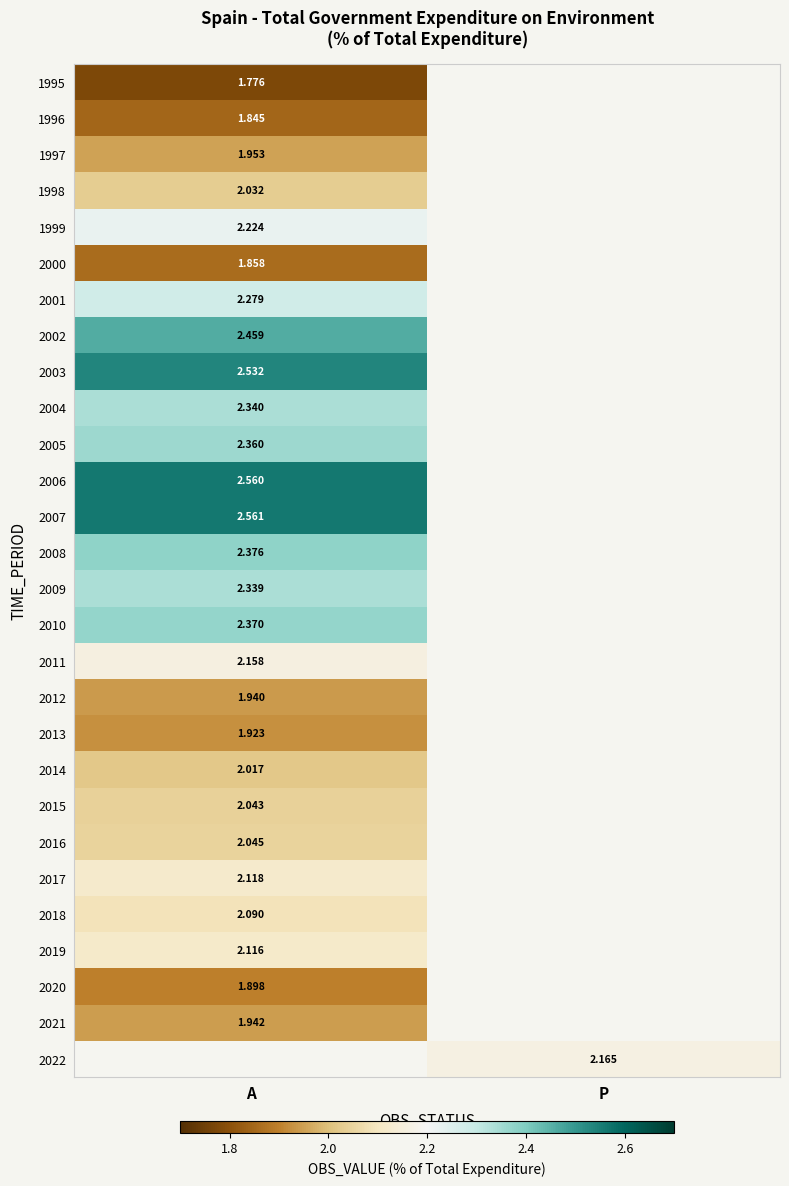

How many data points does each series have?

2